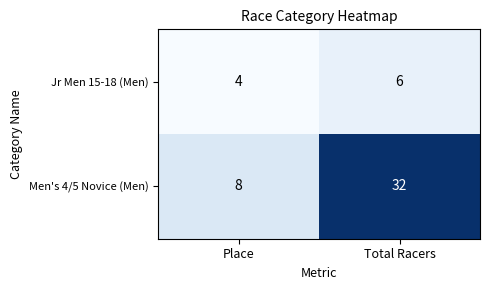

What is the average value of the Men's 4/5 Novice (Men) series?

20